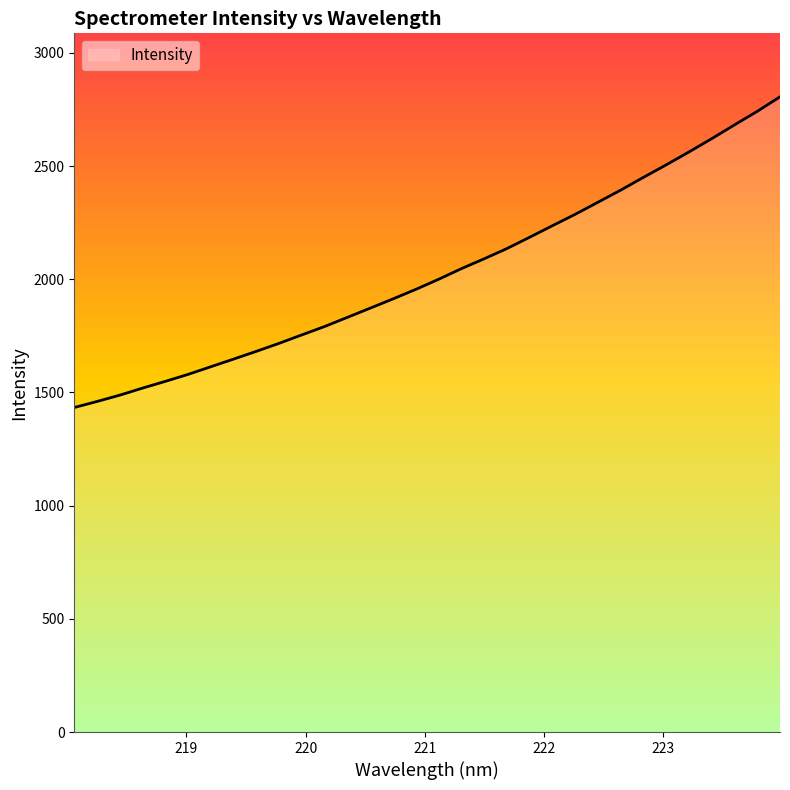

How many lines are shown in the chart?

1